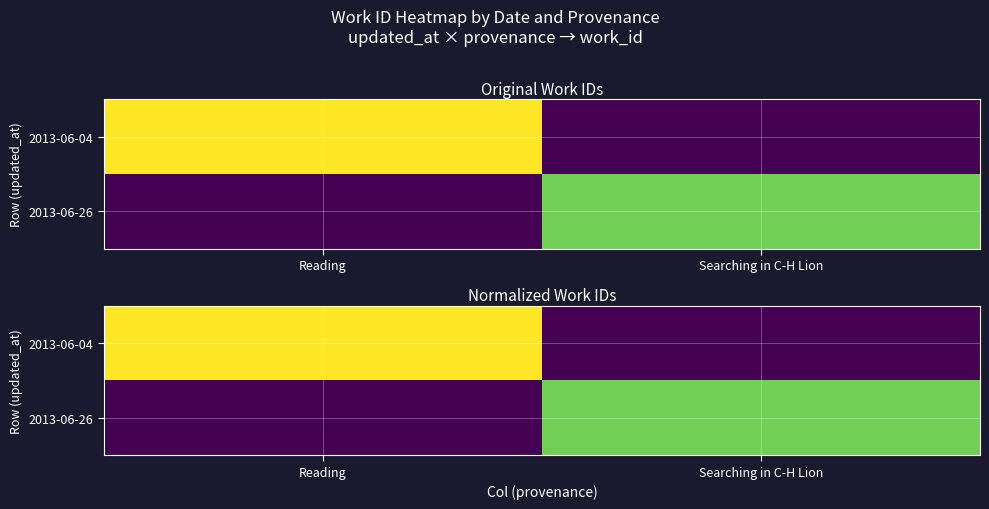

Between Reading and Searching in C-H Lion, which is larger?

Reading